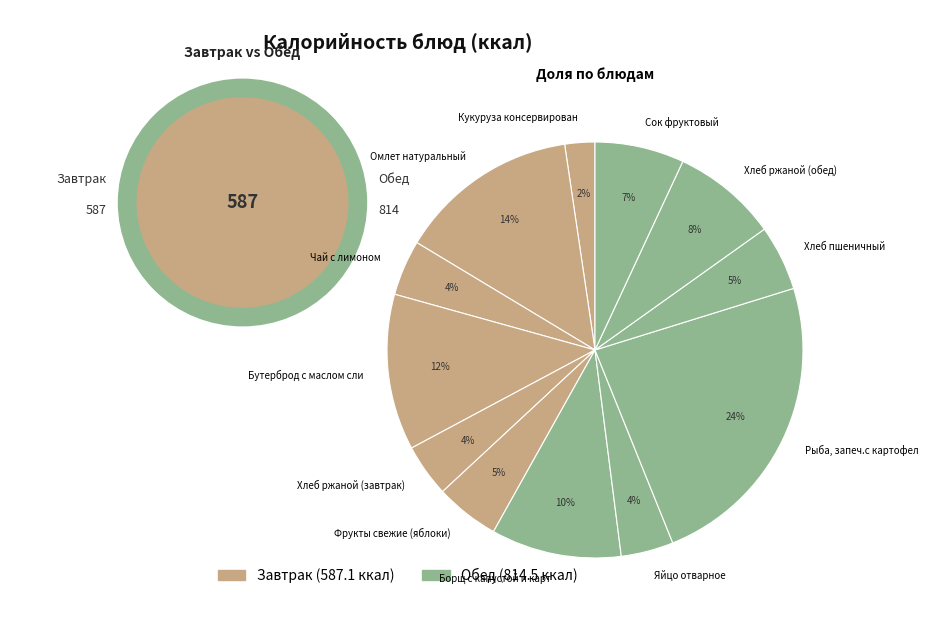

Which has a higher value, Омлет натуральный or Бутерброд с маслом сли?

Омлет натуральный